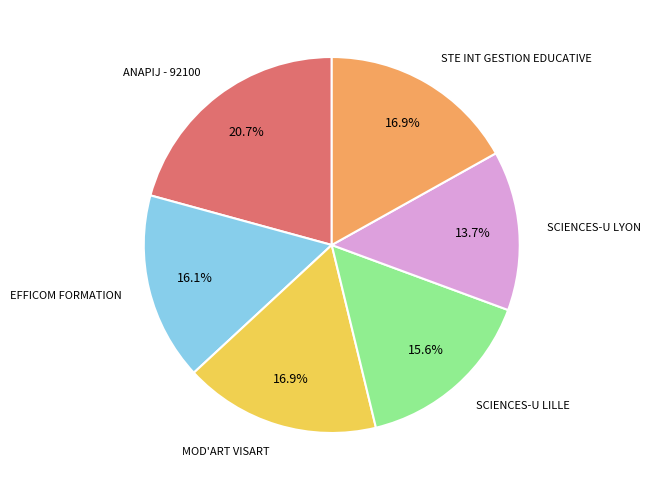

Is there any slice that represents more than half of the pie?

No